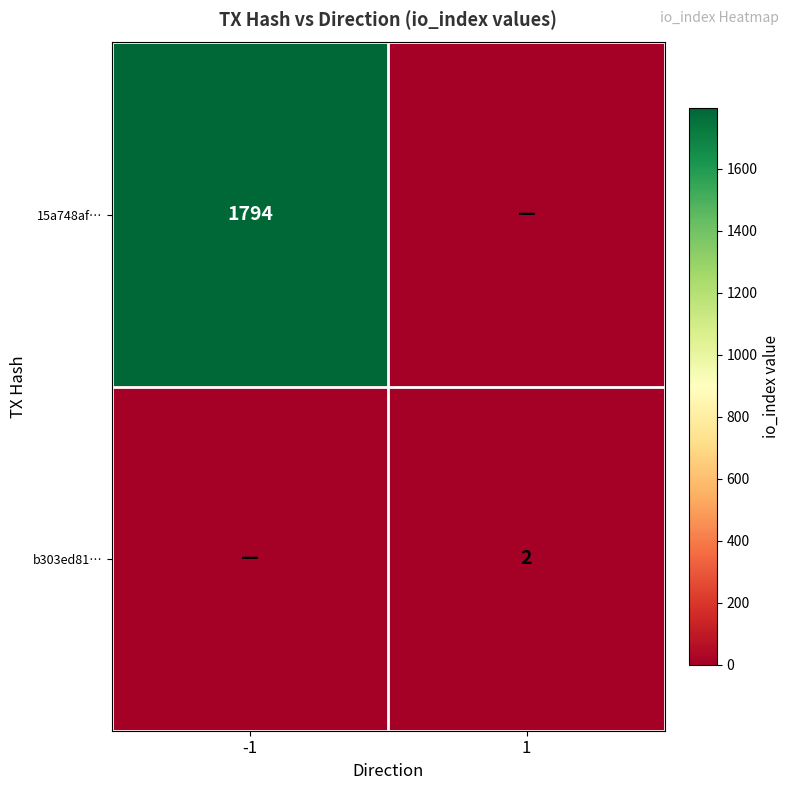

At which category is the sum across all series the highest?

-1